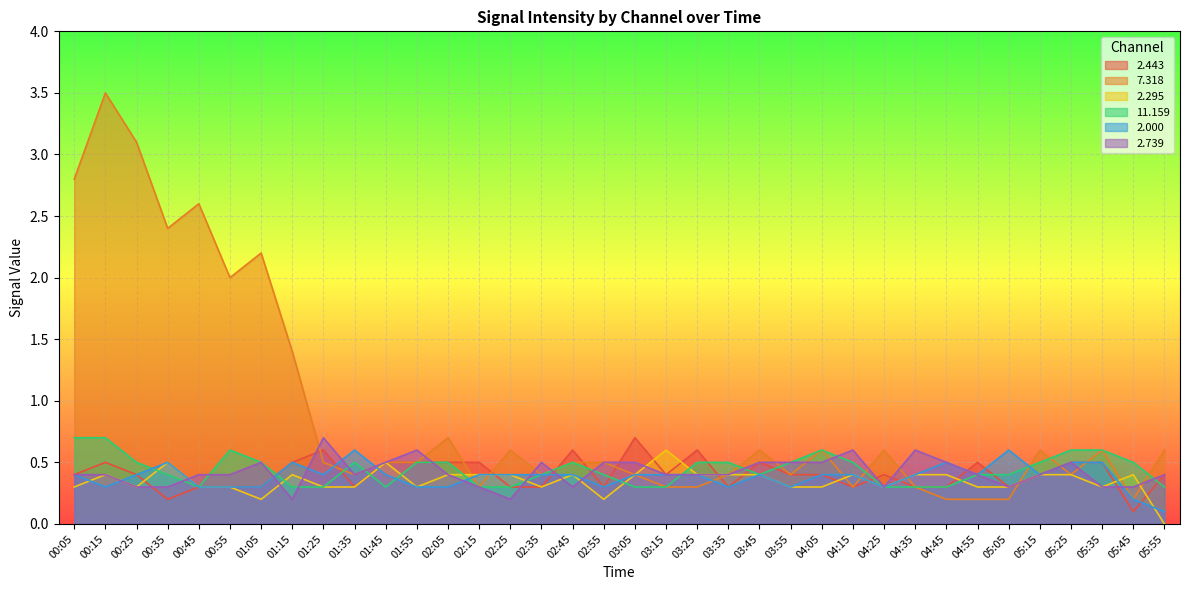

What is the label of the 1st point from the right?

05:55